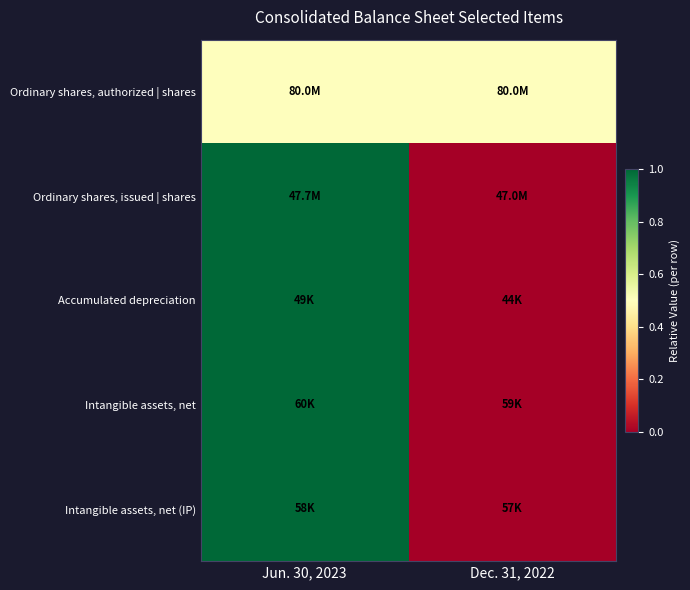

Rank the series by their maximum value, from lowest to highest.

Ordinary shares, authorized | shares, Ordinary shares, issued | shares, Accumulated depreciation, Intangible assets, net, Intangible assets, net (IP)